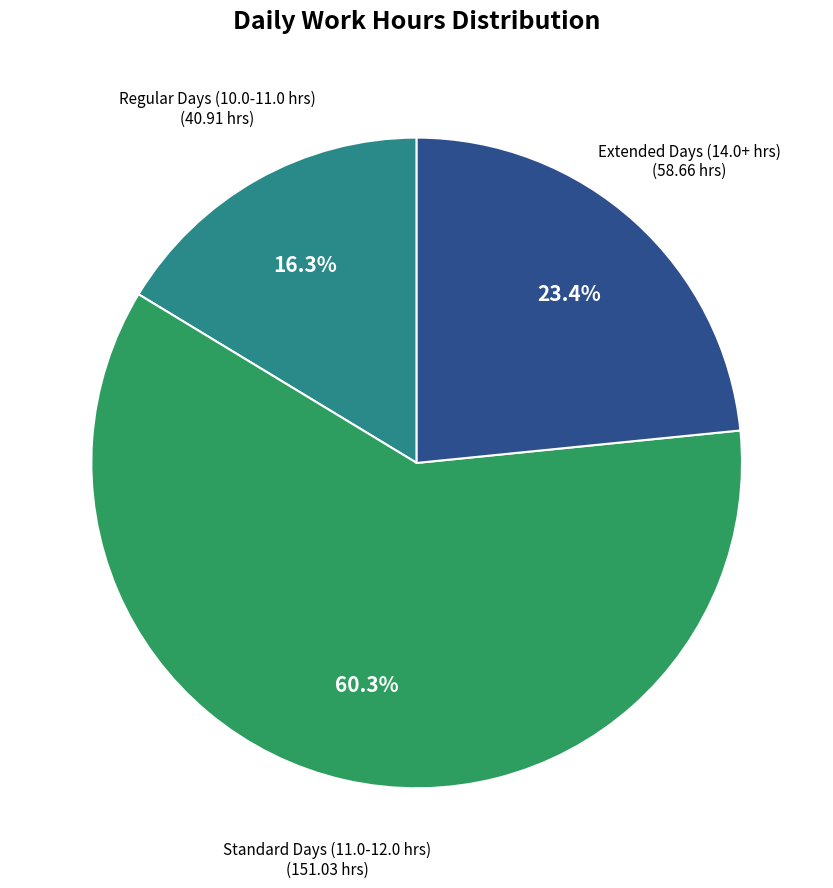

To the nearest percent, what is the difference between the largest and smallest slice percentages?

44%